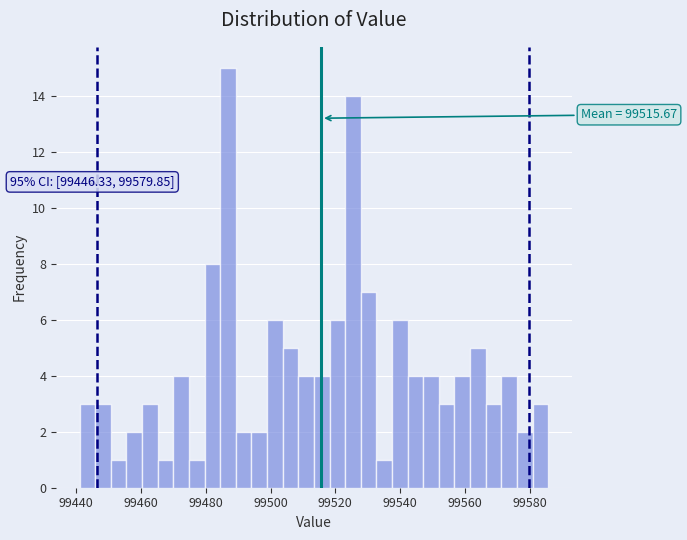

Around what value on the x-axis is the tallest bar? Give the approximate position of its centre, as read against the axis.

99486